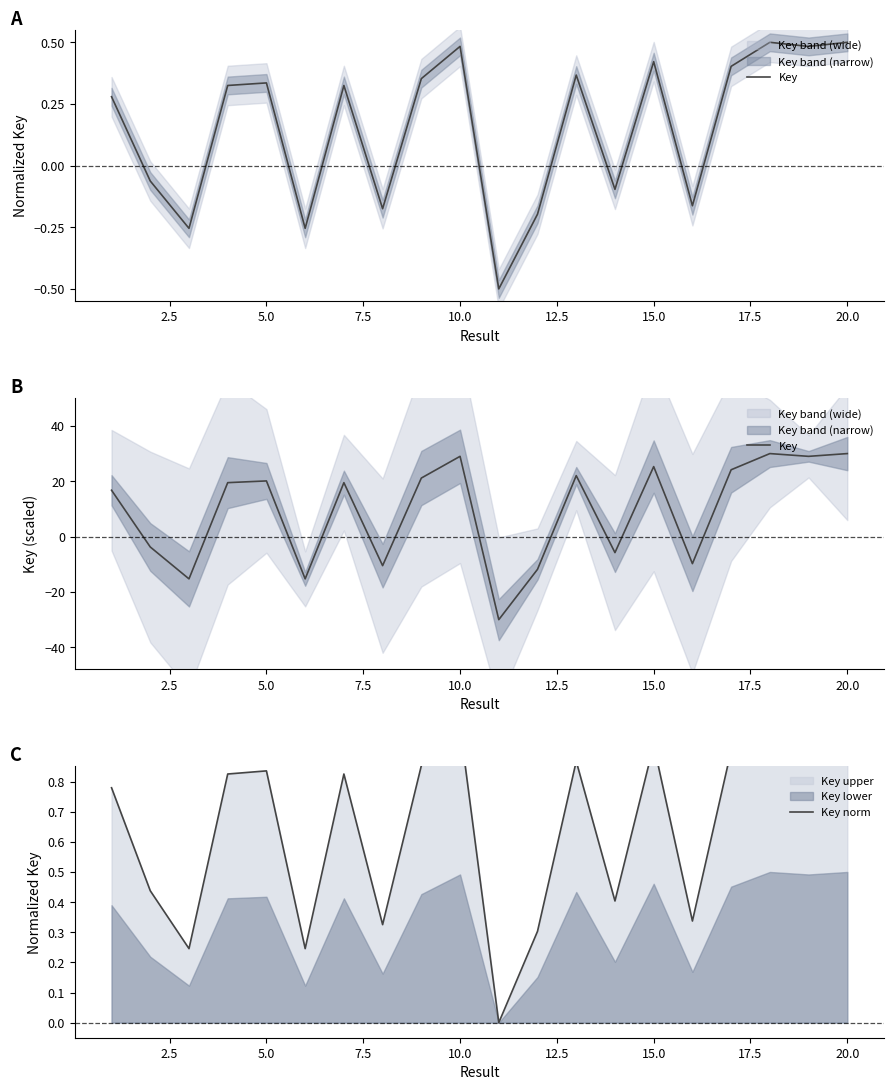

True or false: Key norm has more than 0 interior local peaks.

True